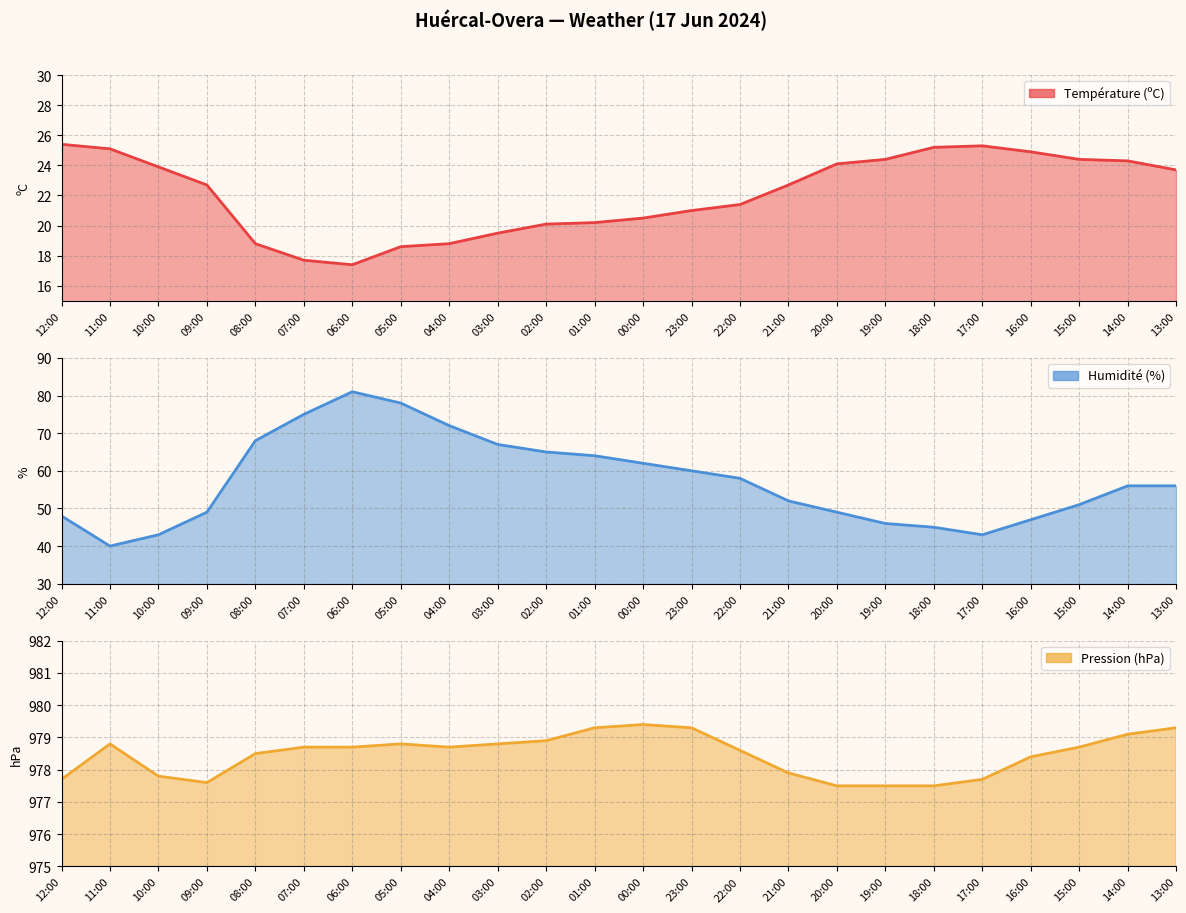

Reading left to right, list all the values displayed in this chart.

Température (ºC): 12:00=25.4	11:00=25.1	10:00=23.9	09:00=22.7	08:00=18.8	07:00=17.7	06:00=17.4	05:00=18.6	04:00=18.8	03:00=19.5	02:00=20.1	01:00=20.2	00:00=20.5	23:00=21.0	22:00=21.4	21:00=22.7	20:00=24.1	19:00=24.4	18:00=25.2	17:00=25.3	16:00=24.9	15:00=24.4	14:00=24.3	13:00=23.7
Humidité (%): 12:00=48.0	11:00=40.0	10:00=43.0	09:00=49.0	08:00=68.0	07:00=75.0	06:00=81.0	05:00=78.0	04:00=72.0	03:00=67.0	02:00=65.0	01:00=64.0	00:00=62.0	23:00=60.0	22:00=58.0	21:00=52.0	20:00=49.0	19:00=46.0	18:00=45.0	17:00=43.0	16:00=47.0	15:00=51.0	14:00=56.0	13:00=56.0
Pression (hPa): 12:00=977.7	11:00=978.8	10:00=977.8	09:00=977.6	08:00=978.5	07:00=978.7	06:00=978.7	05:00=978.8	04:00=978.7	03:00=978.8	02:00=978.9	01:00=979.3	00:00=979.4	23:00=979.3	22:00=978.6	21:00=977.9	20:00=977.5	19:00=977.5	18:00=977.5	17:00=977.7	16:00=978.4	15:00=978.7	14:00=979.1	13:00=979.3